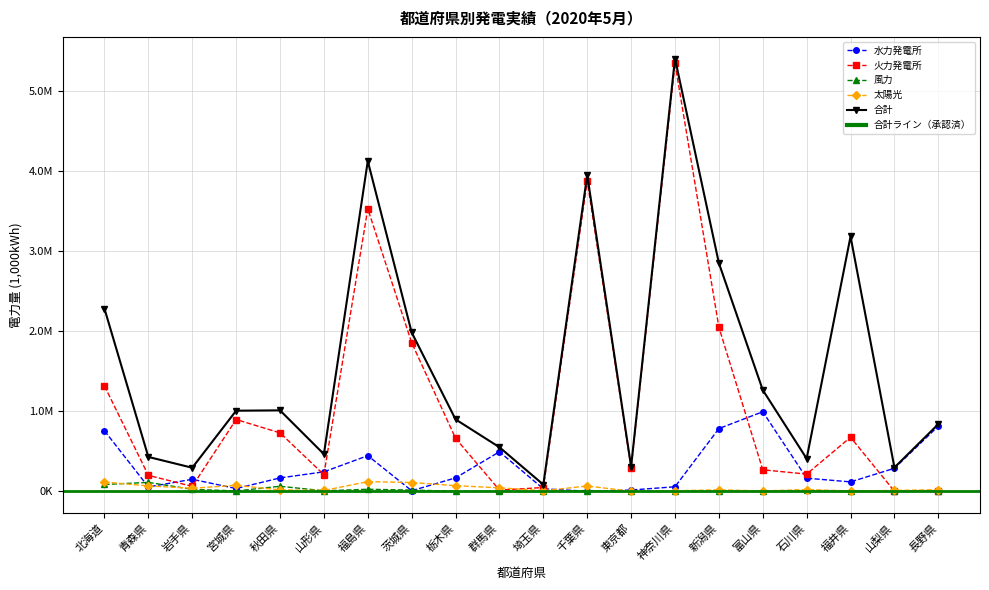

Does the chart have visible grid lines?

Yes